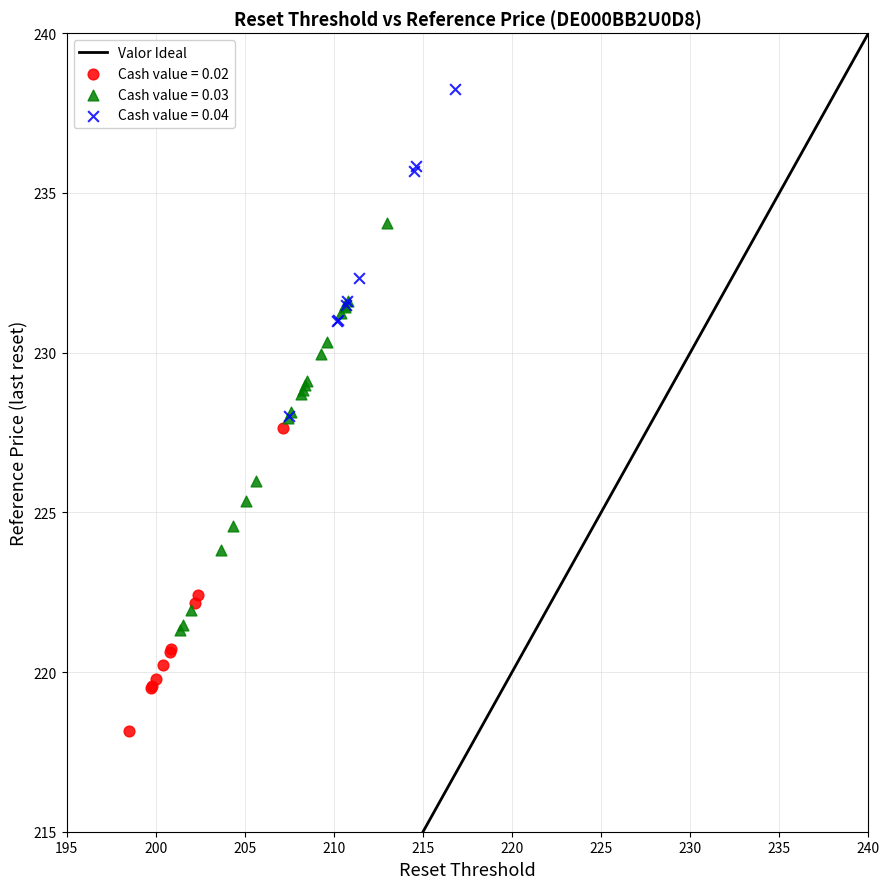

Which series reaches the minimum Y coordinate?

Cash value = 0.02